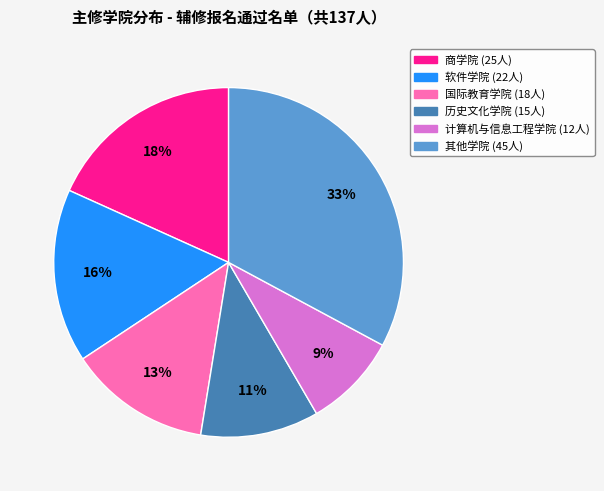

To the nearest percent, what is the average slice percentage?

17%